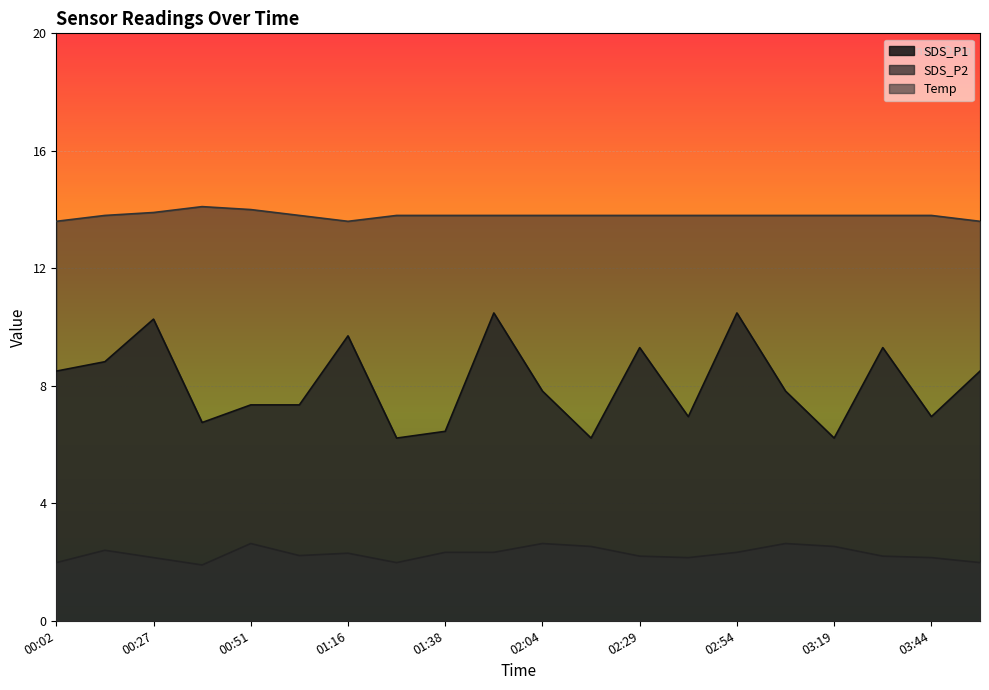

What is the value of the SDS_P2 point at the 19th from the left?

2.1